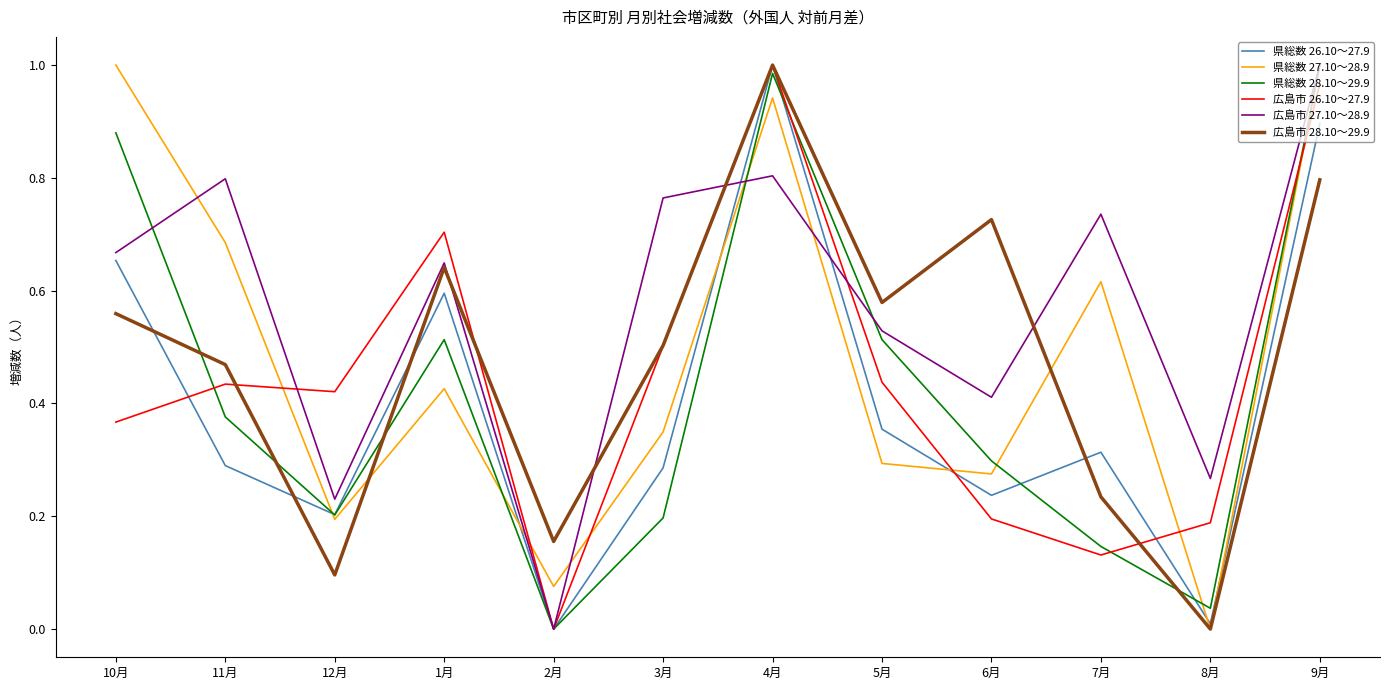

At which label does 広島市 27.10～28.9 reach its peak?

9月